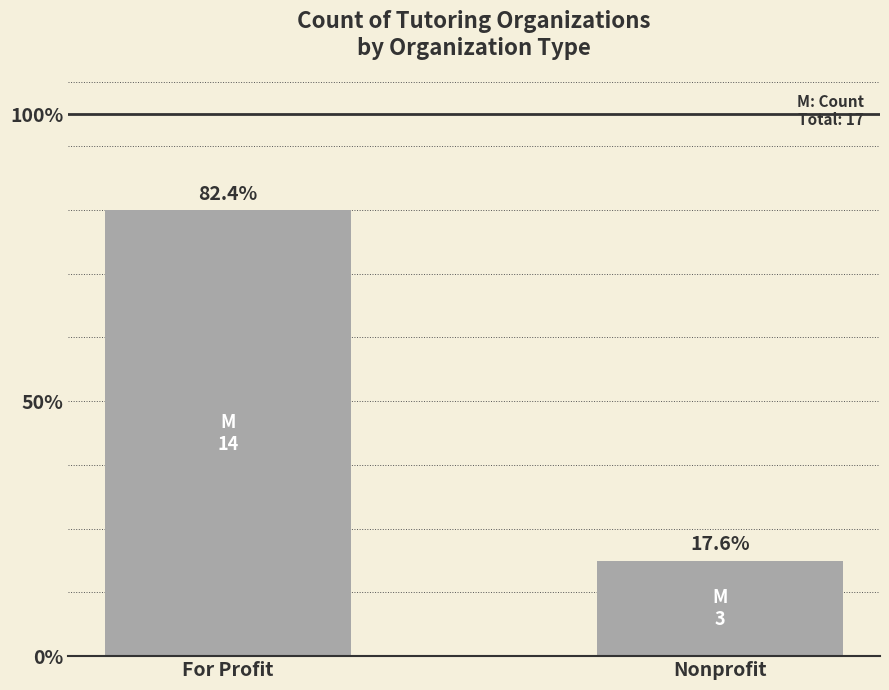

What is the approximate value at Nonprofit, to the nearest 5?

5